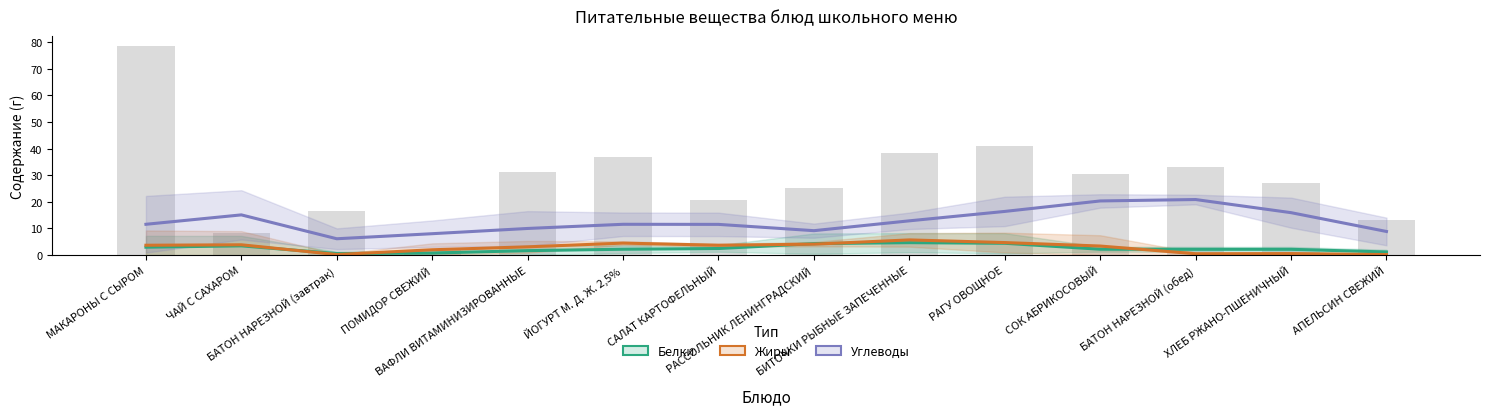

What is the total value across all series at ХЛЕБ РЖАНО-ПШЕНИЧНЫЙ?

18.7